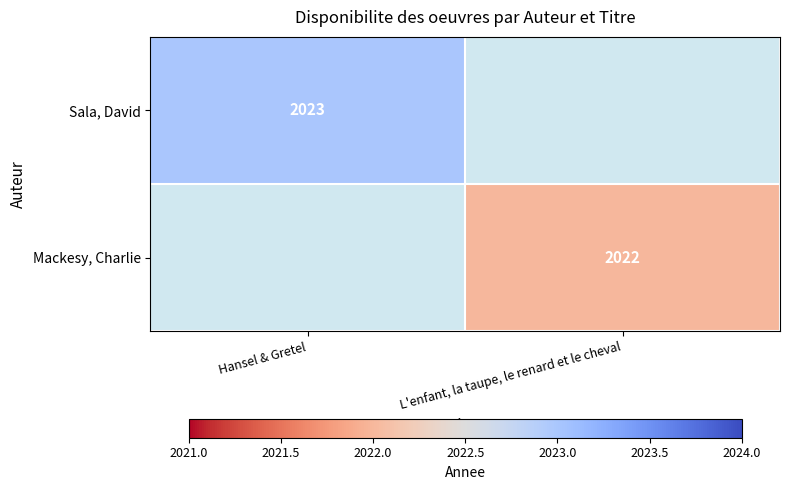

The value of Mackesy, Charlie at L'enfant, la taupe, le renard et le cheval is 837. True or false?

False